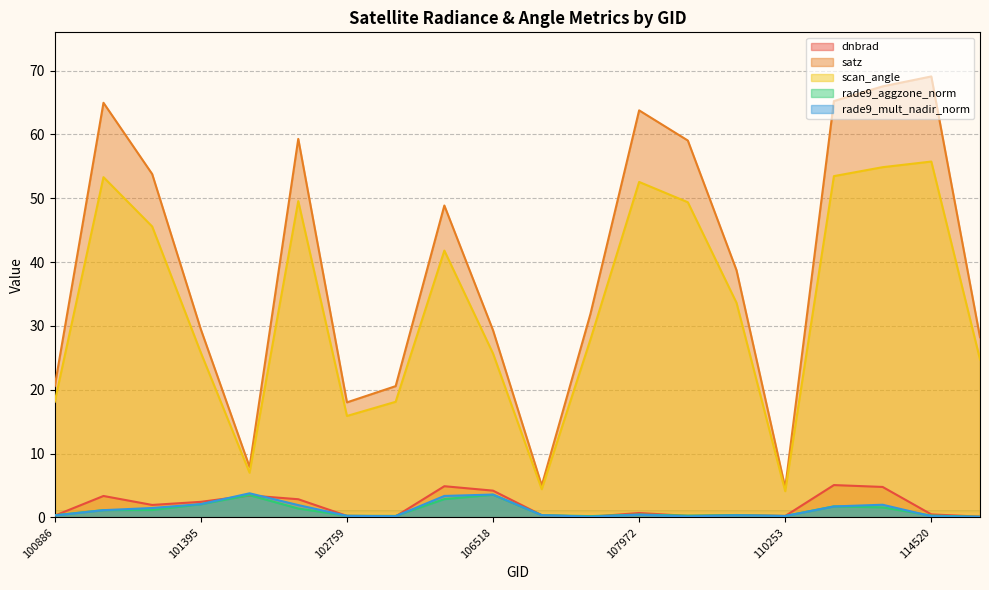

List the series in order of their peak value, highest first.

satz, scan_angle, dnbrad, rade9_mult_nadir_norm, rade9_aggzone_norm